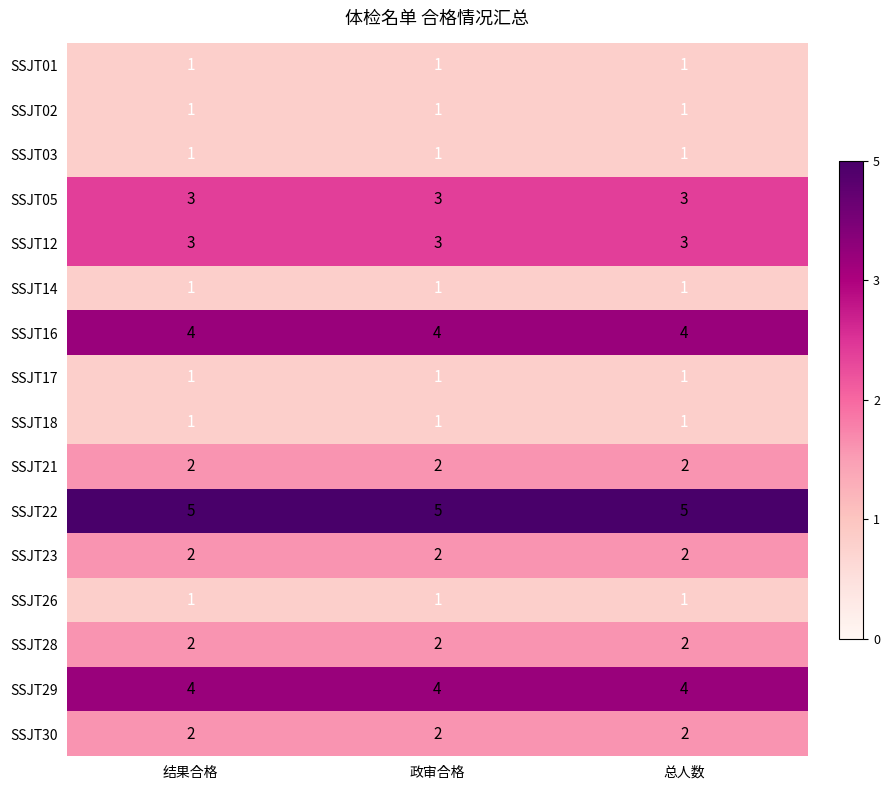

What value does the SSJT12 series have at 总人数?

3